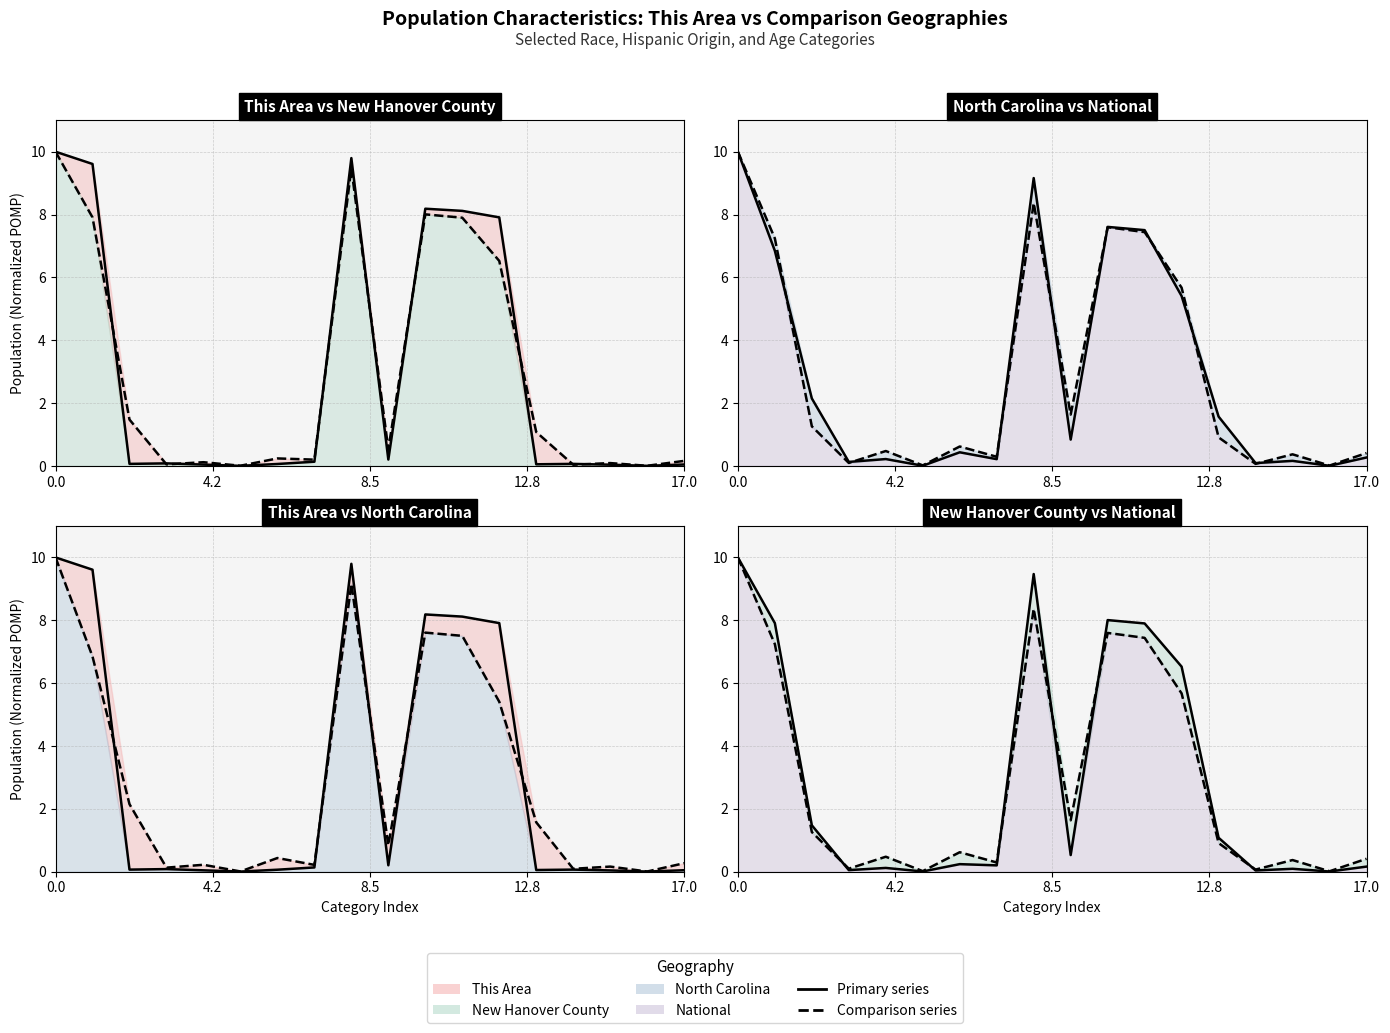

How many interior local peaks does the This Area series have?

4